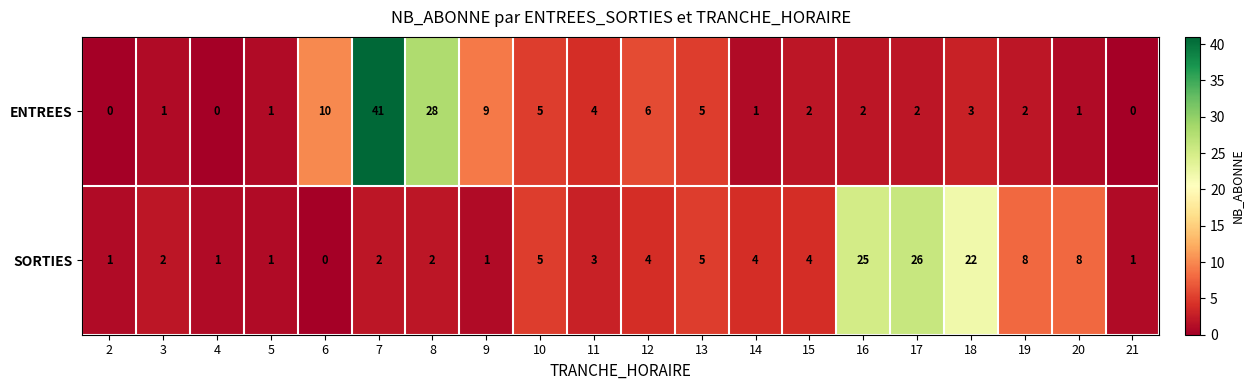

How many data points does each series have?

20